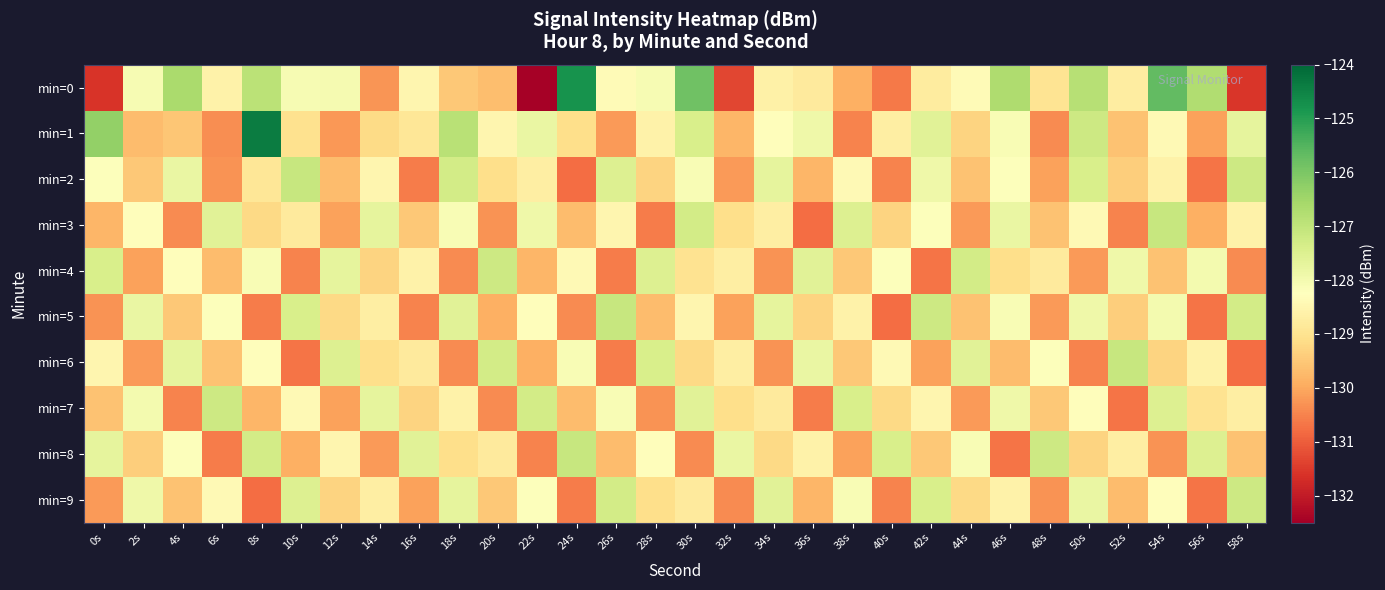

Reading right to left, list all the values displayed in this chart.

min=0: 58s=-131.5	56s=-126.7	54s=-125.7	52s=-128.7	50s=-126.8	48s=-129.0	46s=-126.7	44s=-128.4	42s=-128.8	40s=-130.6	38s=-129.9	36s=-128.8	34s=-128.6	32s=-131.3	30s=-125.8	28s=-128.1	26s=-128.4	24s=-124.8	22s=-132.5	20s=-129.6	18s=-129.5	16s=-128.5	14s=-130.2	12s=-128.0	10s=-128.1	8s=-126.9	6s=-128.6	4s=-126.6	2s=-128.1	0s=-131.6
min=1: 58s=-127.7	56s=-130.1	54s=-128.4	52s=-129.6	50s=-127.2	48s=-130.4	46s=-128.1	44s=-129.3	42s=-127.6	40s=-128.7	38s=-130.5	36s=-127.9	34s=-128.3	32s=-129.8	30s=-127.4	28s=-128.6	26s=-130.2	24s=-129.1	22s=-127.8	20s=-128.5	18s=-126.9	16s=-128.9	14s=-129.2	12s=-130.2	10s=-129.0	8s=-124.4	6s=-130.4	4s=-129.5	2s=-129.7	0s=-126.3
min=2: 58s=-127.2	56s=-130.7	54s=-128.6	52s=-129.4	50s=-127.4	48s=-130.1	46s=-128.2	44s=-129.6	42s=-127.9	40s=-130.5	38s=-128.4	36s=-129.8	34s=-127.7	32s=-130.2	30s=-128.1	28s=-129.3	26s=-127.5	24s=-130.8	22s=-128.7	20s=-129.1	18s=-127.3	16s=-130.6	14s=-128.5	12s=-129.7	10s=-127.1	8s=-128.9	6s=-130.3	4s=-127.8	2s=-129.5	0s=-128.2
min=3: 58s=-128.6	56s=-129.9	54s=-127.1	52s=-130.5	50s=-128.4	48s=-129.6	46s=-127.8	44s=-130.2	42s=-128.2	40s=-129.3	38s=-127.5	36s=-130.8	34s=-128.7	32s=-129.1	30s=-127.3	28s=-130.6	26s=-128.5	24s=-129.7	22s=-127.9	20s=-130.3	18s=-128.1	16s=-129.5	14s=-127.7	12s=-130.1	10s=-128.8	8s=-129.2	6s=-127.6	4s=-130.4	2s=-128.3	0s=-129.8
min=4: 58s=-130.4	56s=-128.0	54s=-129.6	52s=-127.9	50s=-130.2	48s=-128.8	46s=-129.1	44s=-127.3	42s=-130.7	40s=-128.2	38s=-129.5	36s=-127.6	34s=-130.3	32s=-128.7	30s=-129.0	28s=-127.5	26s=-130.6	24s=-128.4	22s=-129.8	20s=-127.2	18s=-130.4	16s=-128.6	14s=-129.3	12s=-127.7	10s=-130.5	8s=-128.1	6s=-129.7	4s=-128.3	2s=-130.1	0s=-127.4
min=5: 58s=-127.3	56s=-130.7	54s=-128.0	52s=-129.4	50s=-127.9	48s=-130.2	46s=-128.1	44s=-129.6	42s=-127.2	40s=-130.8	38s=-128.6	36s=-129.3	34s=-127.7	32s=-130.1	30s=-128.5	28s=-129.7	26s=-127.1	24s=-130.4	22s=-128.3	20s=-129.9	18s=-127.6	16s=-130.5	14s=-128.7	12s=-129.2	10s=-127.4	8s=-130.6	6s=-128.2	4s=-129.5	2s=-127.8	0s=-130.3
min=6: 58s=-130.8	56s=-128.6	54s=-129.3	52s=-127.1	50s=-130.5	48s=-128.2	46s=-129.7	44s=-127.6	42s=-130.1	40s=-128.4	38s=-129.5	36s=-127.8	34s=-130.3	32s=-128.7	30s=-129.2	28s=-127.4	26s=-130.6	24s=-128.1	22s=-129.9	20s=-127.3	18s=-130.4	16s=-128.8	14s=-129.1	12s=-127.5	10s=-130.7	8s=-128.3	6s=-129.6	4s=-127.7	2s=-130.2	0s=-128.5
min=7: 58s=-128.7	56s=-129.0	54s=-127.5	52s=-130.7	50s=-128.3	48s=-129.5	46s=-127.9	44s=-130.2	42s=-128.5	40s=-129.2	38s=-127.4	36s=-130.6	34s=-128.8	32s=-129.1	30s=-127.6	28s=-130.3	26s=-128.1	24s=-129.7	22s=-127.3	20s=-130.4	18s=-128.6	16s=-129.3	14s=-127.7	12s=-130.1	10s=-128.4	8s=-129.8	6s=-127.2	4s=-130.5	2s=-128.0	0s=-129.6
min=8: 58s=-129.6	56s=-127.5	54s=-130.3	52s=-128.7	50s=-129.3	48s=-127.2	46s=-130.7	44s=-128.1	42s=-129.5	40s=-127.4	38s=-130.1	36s=-128.6	34s=-129.2	32s=-127.8	30s=-130.4	28s=-128.3	26s=-129.7	24s=-127.1	22s=-130.5	20s=-128.8	18s=-129.1	16s=-127.6	14s=-130.2	12s=-128.5	10s=-129.9	8s=-127.3	6s=-130.6	4s=-128.2	2s=-129.4	0s=-127.7
min=9: 58s=-127.2	56s=-130.7	54s=-128.3	52s=-129.7	50s=-127.8	48s=-130.3	46s=-128.6	44s=-129.2	42s=-127.4	40s=-130.5	38s=-128.1	36s=-129.8	34s=-127.6	32s=-130.4	30s=-128.8	28s=-129.1	26s=-127.3	24s=-130.6	22s=-128.2	20s=-129.5	18s=-127.7	16s=-130.1	14s=-128.7	12s=-129.3	10s=-127.5	8s=-130.8	6s=-128.4	4s=-129.6	2s=-127.9	0s=-130.2